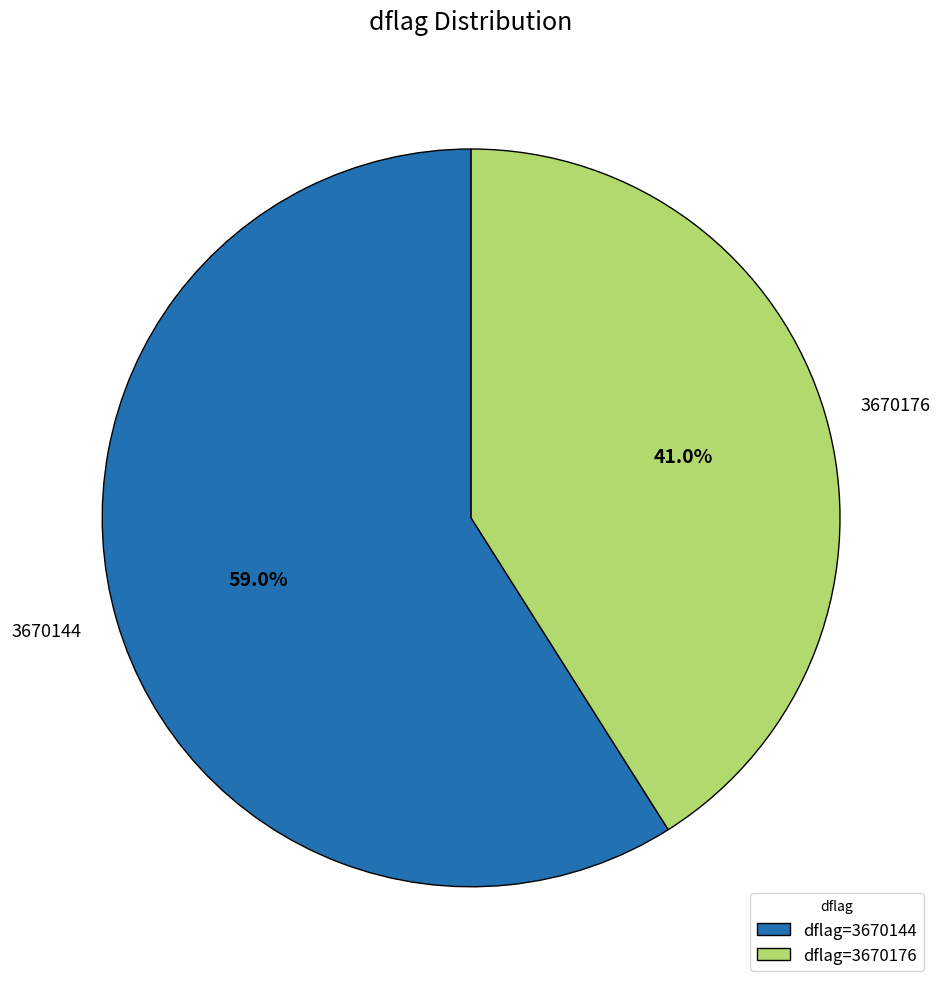

Is there a majority slice in this chart?

Yes